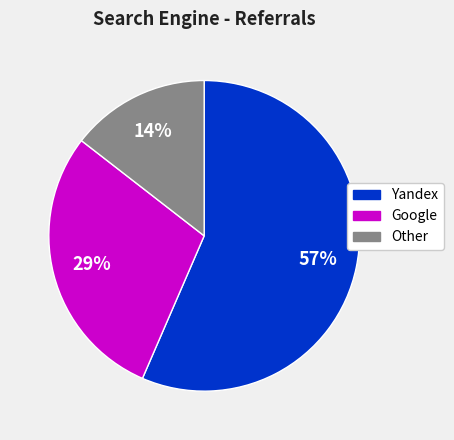

Is there any slice that represents more than half of the pie?

Yes